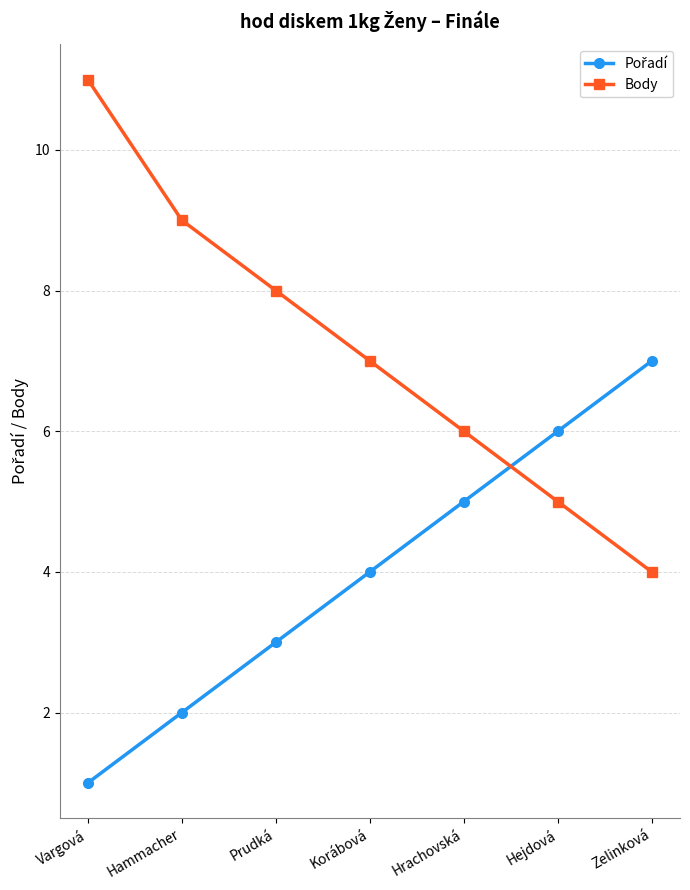

What is the label of the 3rd point from the right?

Hrachovská